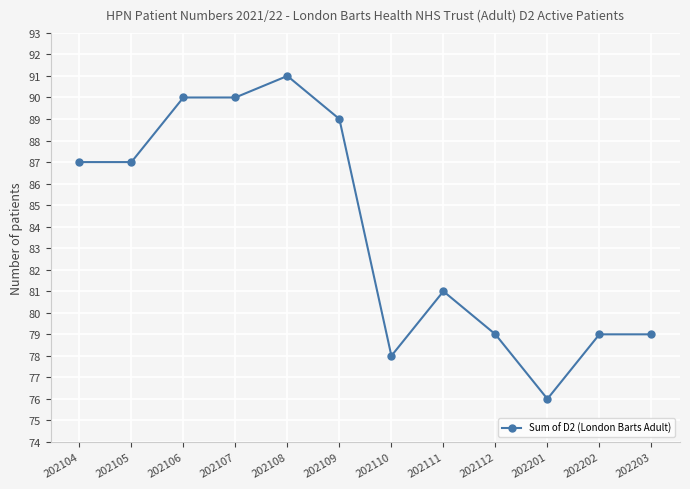

What is the greatest value displayed?

91